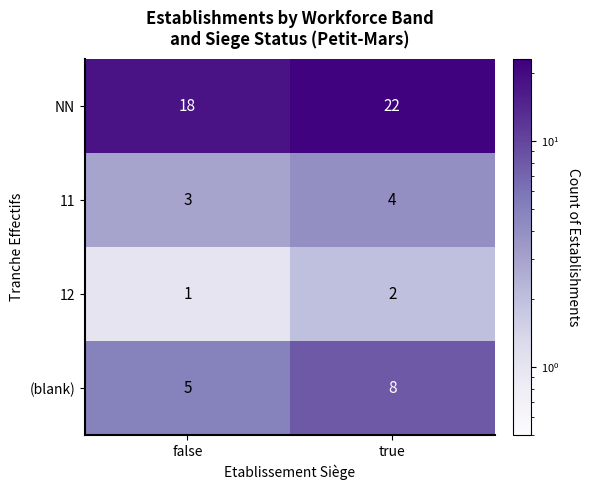

What value does the NN series have at false?

18